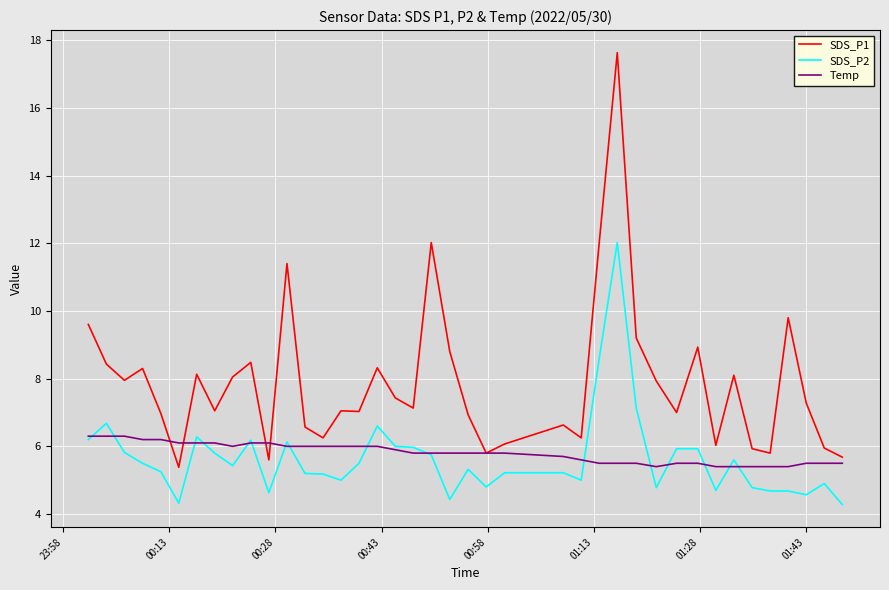

Which series has the largest total across all categories?

SDS_P1